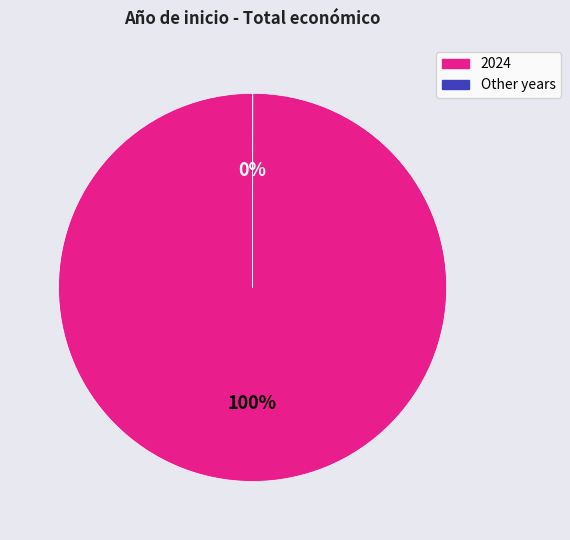

Does any single category account for the majority?

Yes